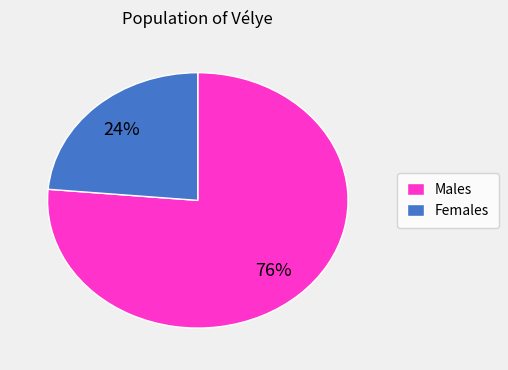

Is it true that Females is 35% of the pie?

False